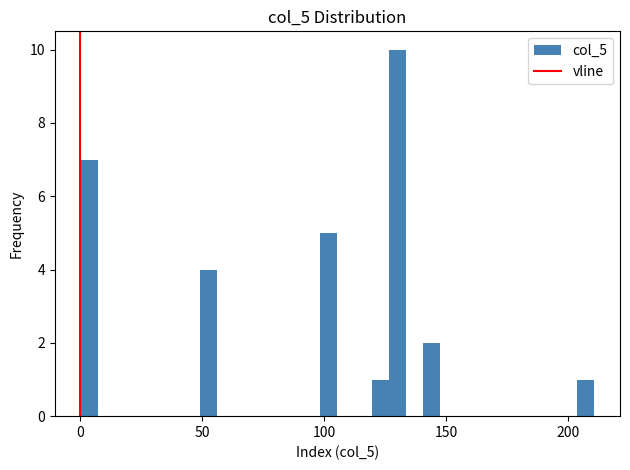

Around what value on the x-axis is the tallest bar? Give the approximate position of its centre, as read against the axis.

130